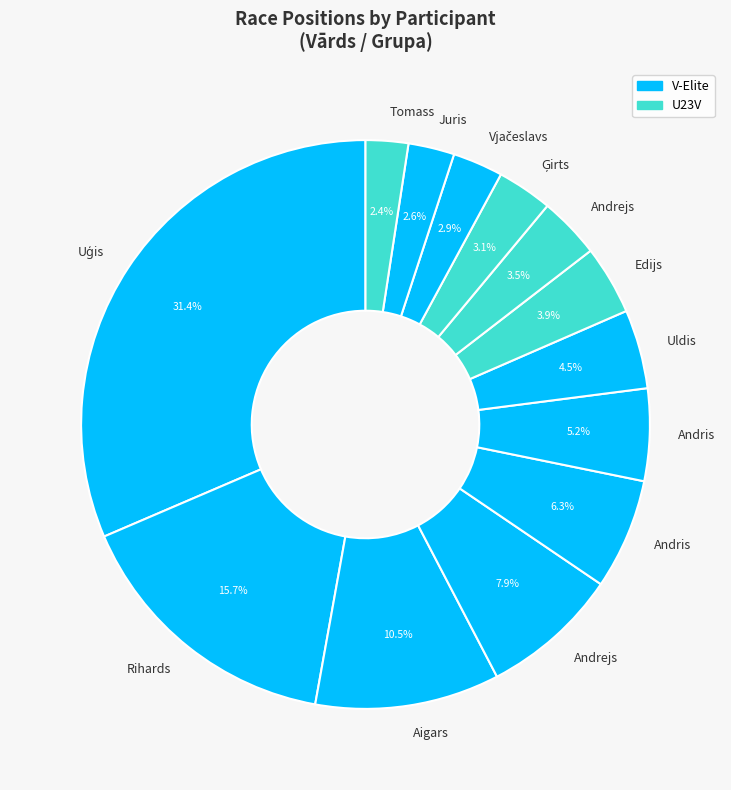

How many segments does this pie chart have?

13